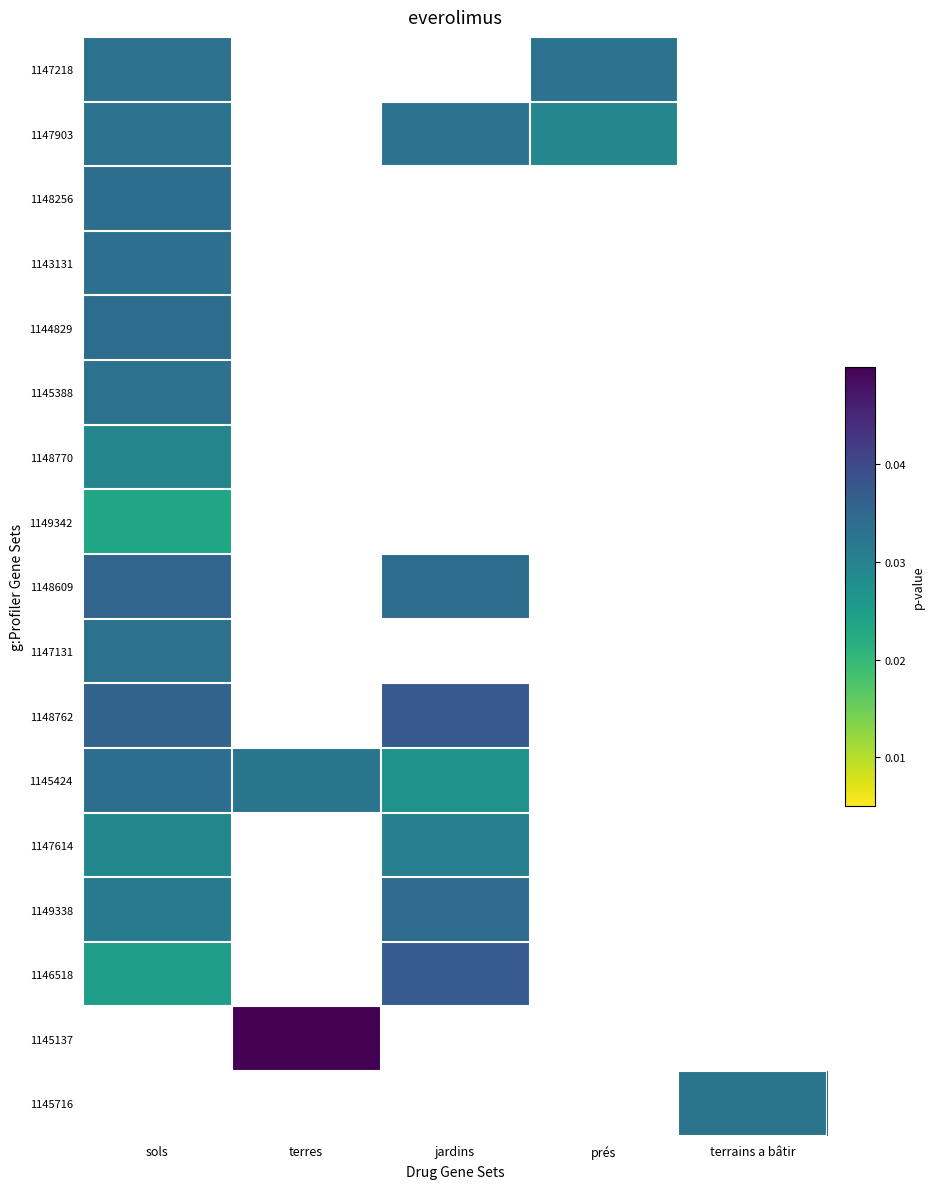

How many distinct data groups are displayed?

17